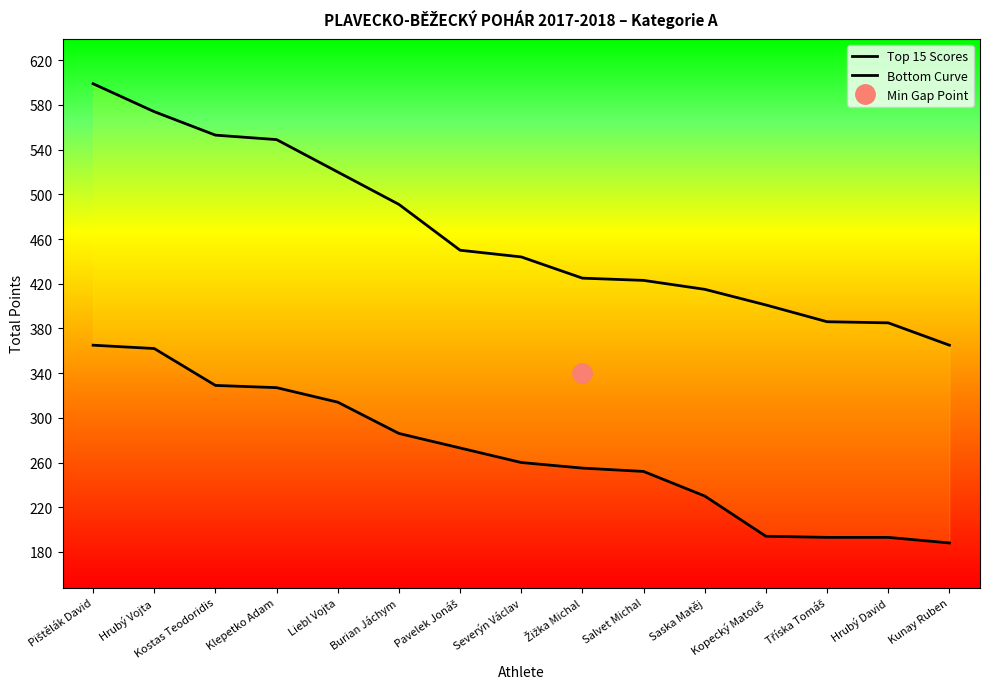

What is the difference between the maximum and minimum values in the Top 15 Scores series?

234